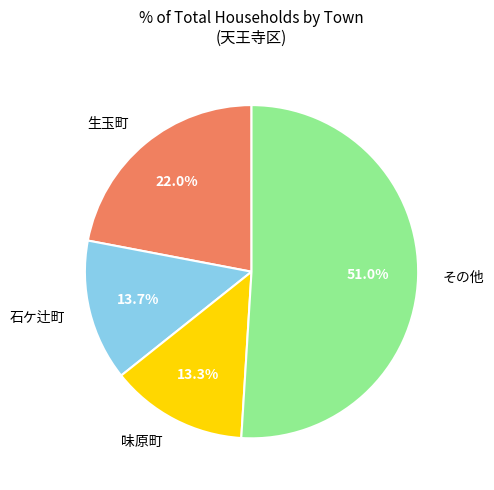

What portion of the pie excludes その他?

49.0%